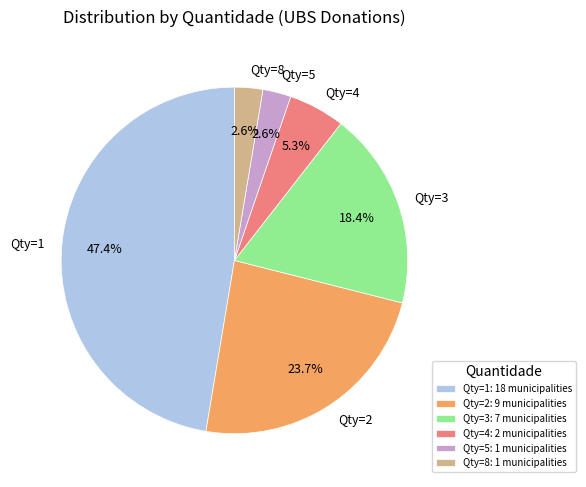

To the nearest percent, what is the average slice percentage?

17%